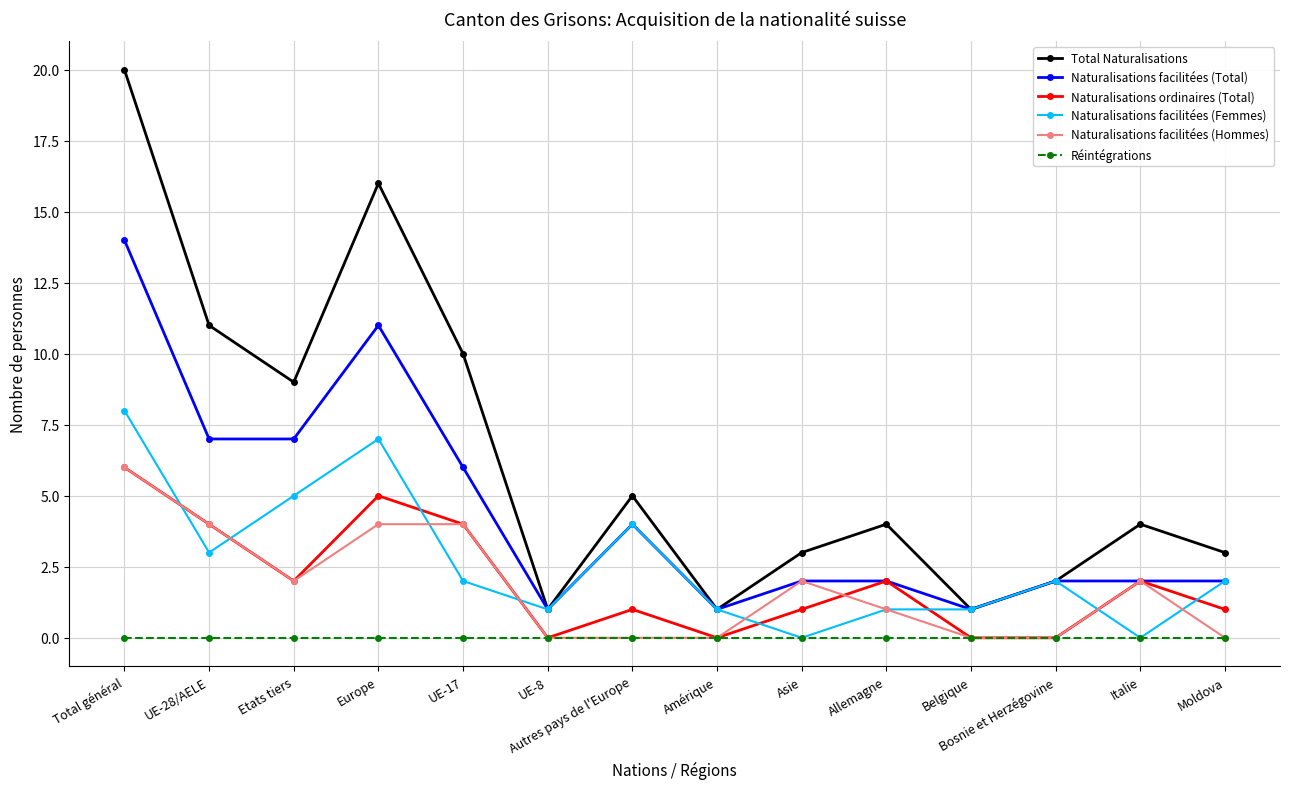

True or false: Naturalisations facilitées (Total) has a value of 2 at Amérique.

False